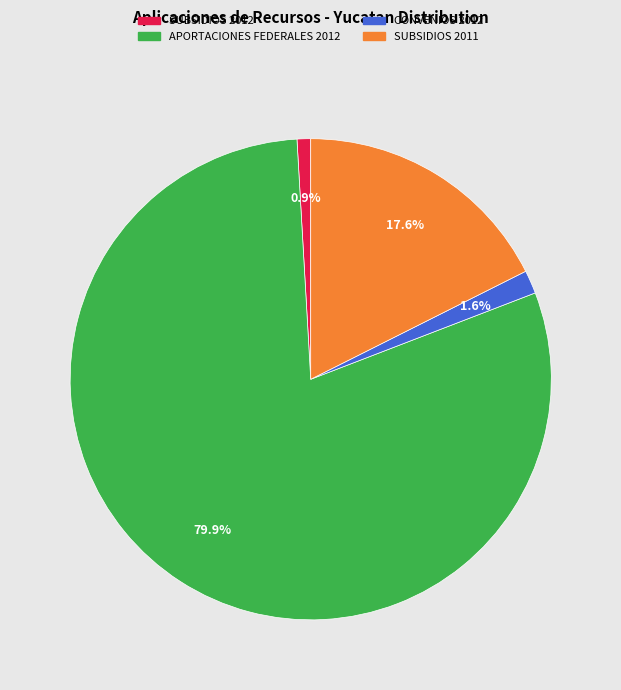

Count the number of slices in the pie.

4